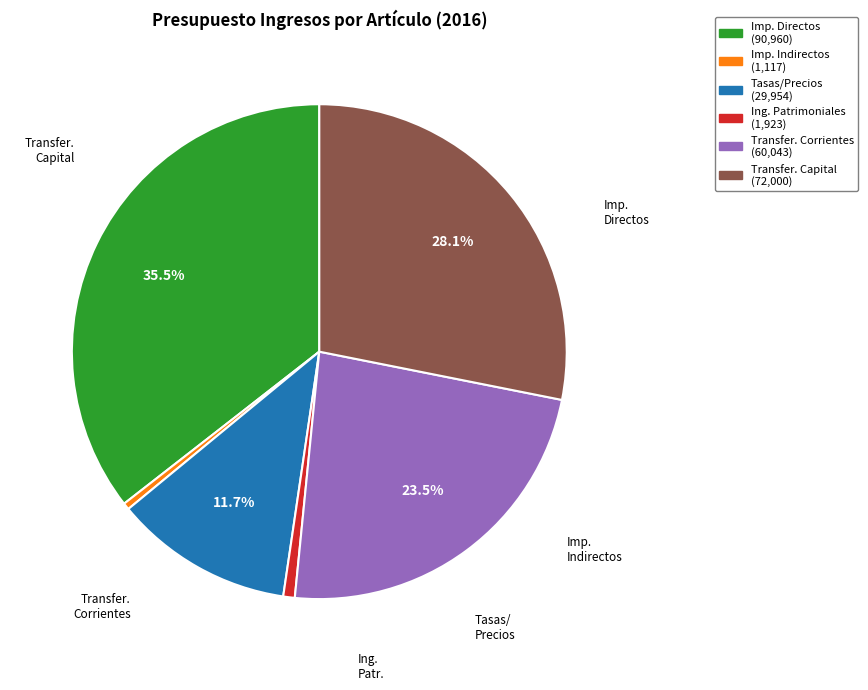

To the nearest percent, what is the difference between the largest and smallest slice percentages?

35%